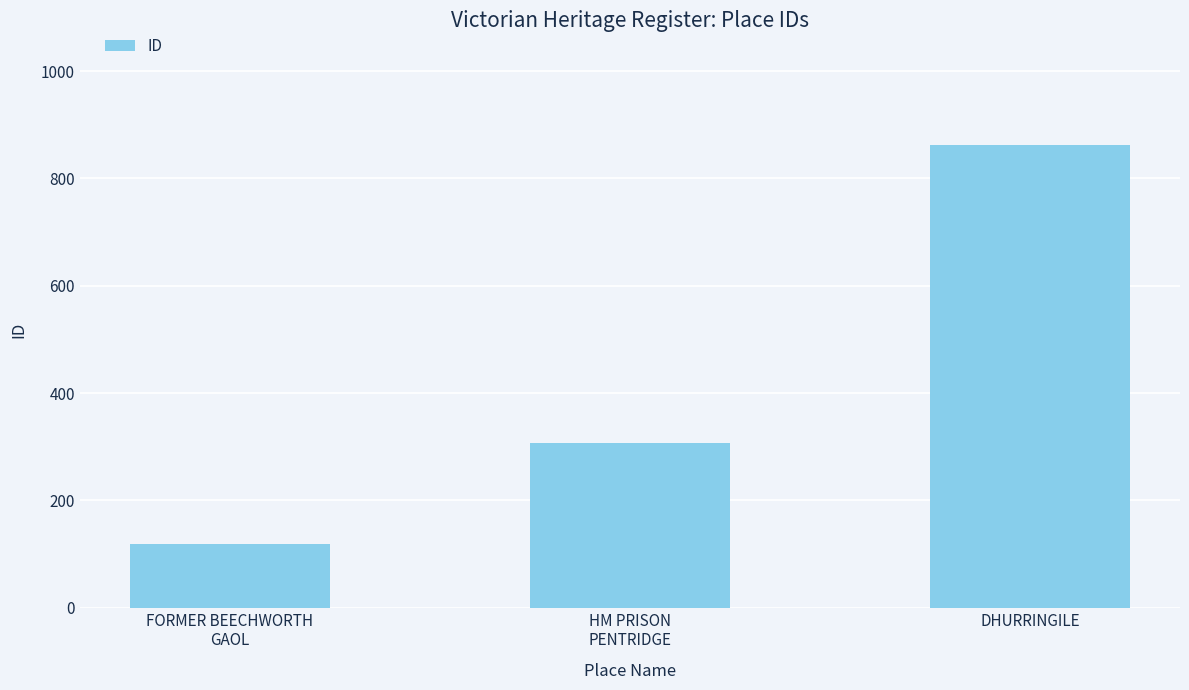

Read the value at DHURRINGILE, to the nearest 10.

860